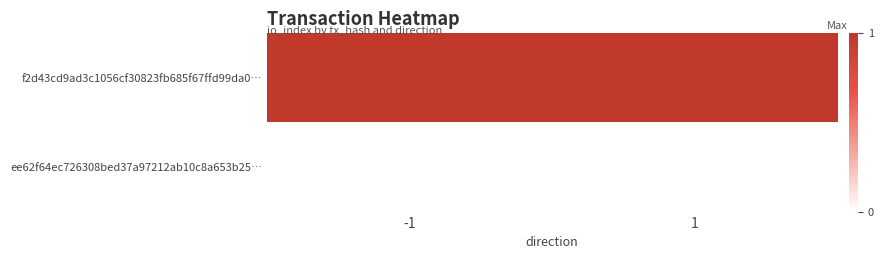

What is the total value across all series at -1?

1